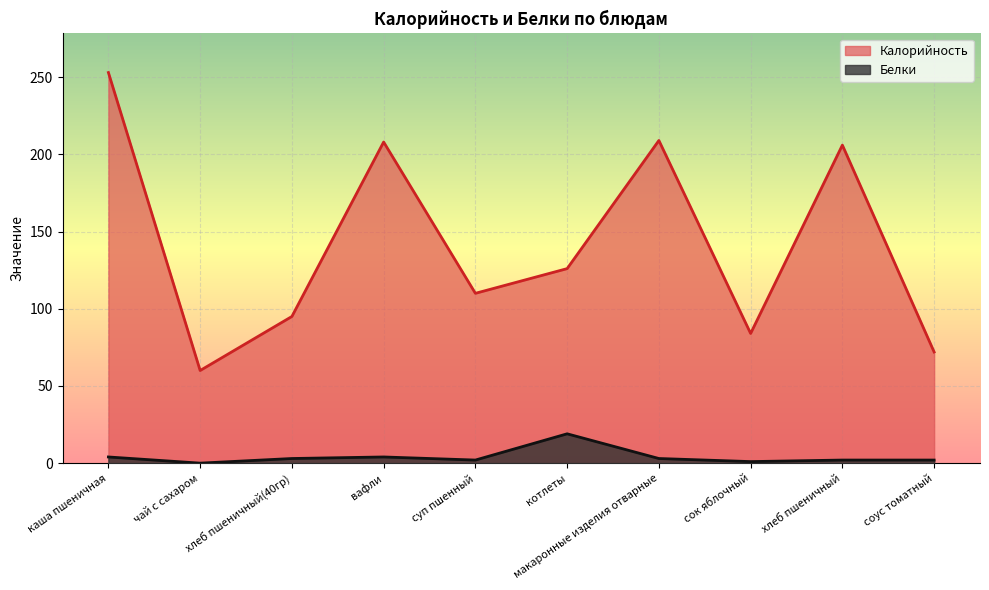

What are all the series names shown in the legend?

Калорийность, Белки